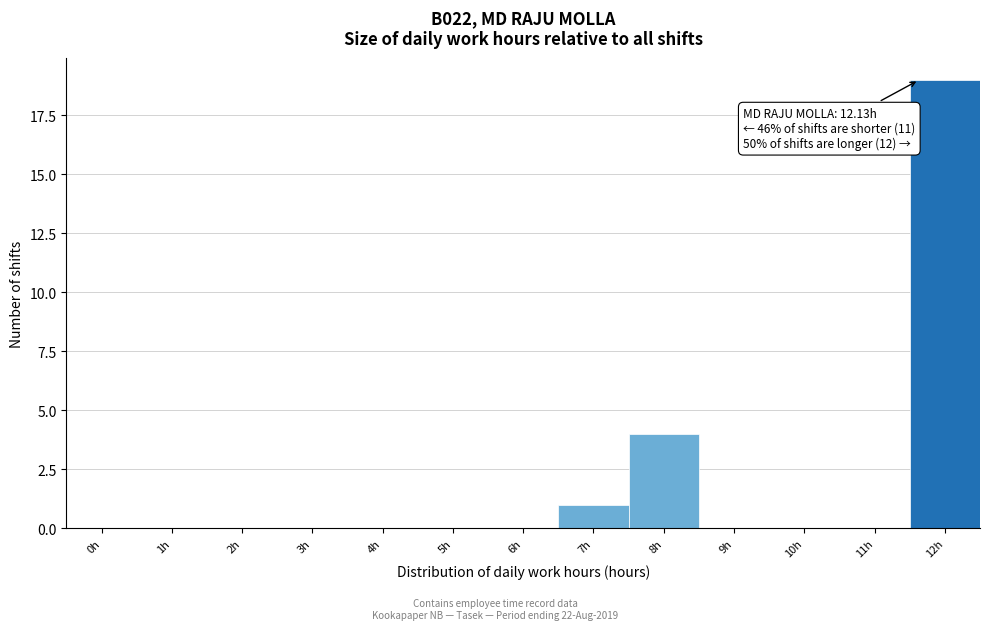

Reading left to right, extract all data points from this chart.

0h=0	1h=0	2h=0	3h=0	4h=0	5h=0	6h=0	7h=1	8h=4	9h=0	10h=0	11h=0	12h=19